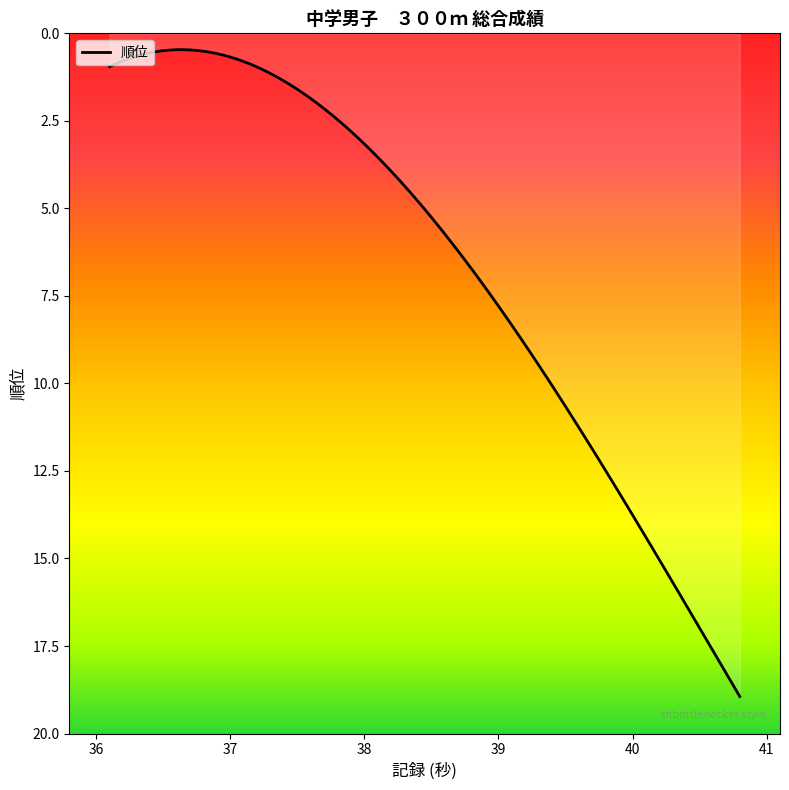

What is the label of the 13th point from the left?

39.9